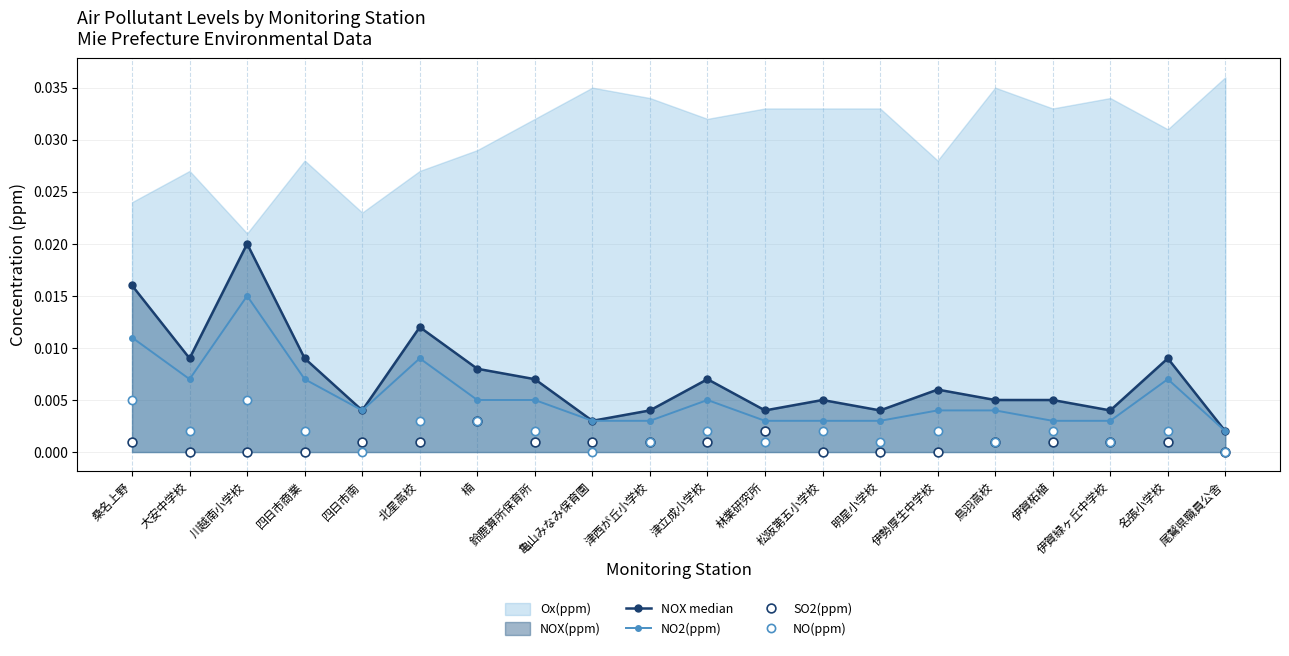

Is the value of NO(ppm) at 四日市商業 greater than the value of SO2(ppm) at 桑名上野?

Yes